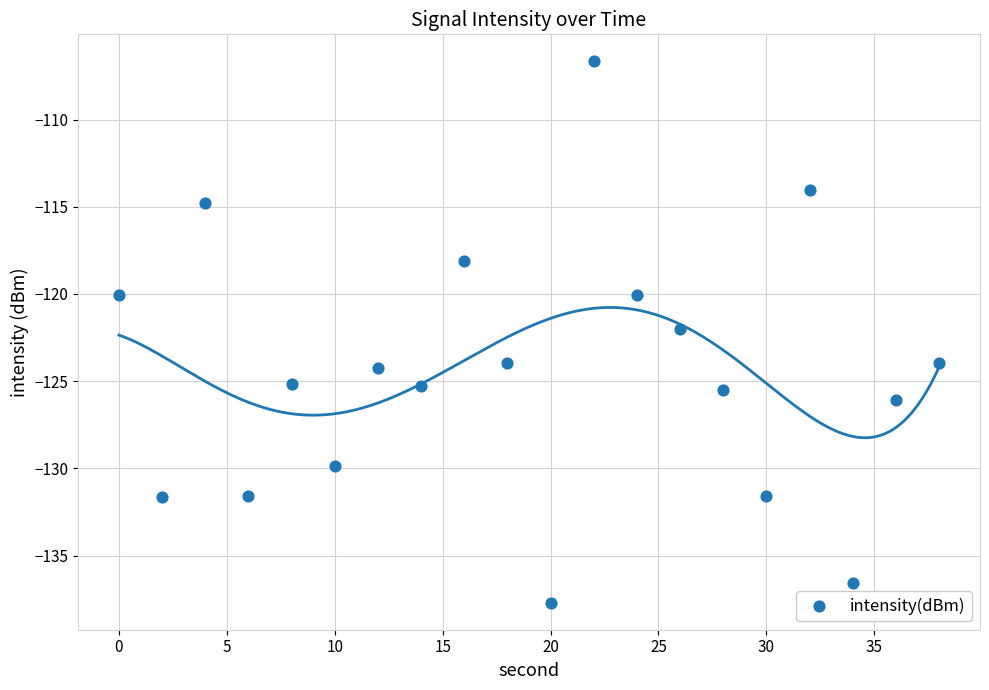

What is the range of X values (max minus min)?

38.0